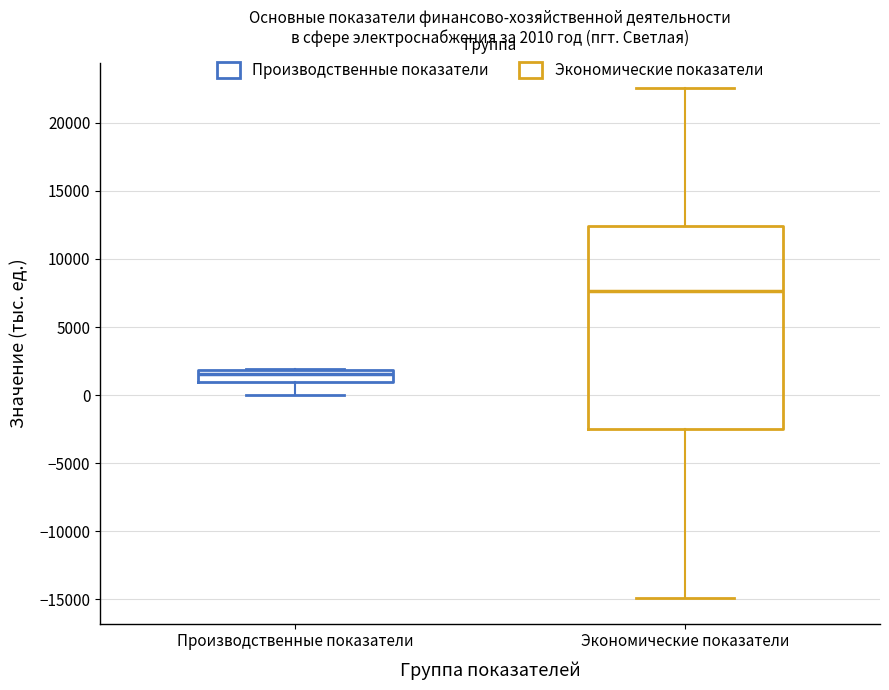

Which box is the tallest, from its lower edge to its upper edge?

Экономические показатели